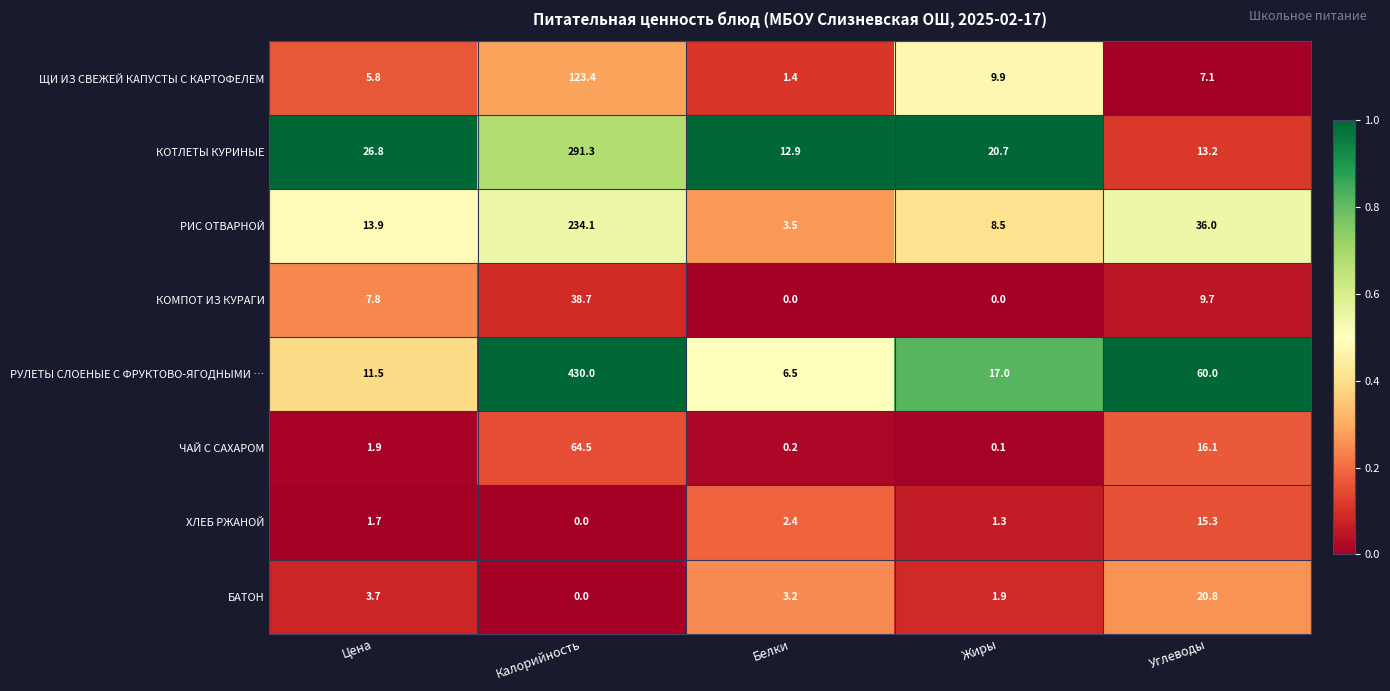

Is it true that БАТОН equals 4.5 at Белки?

False